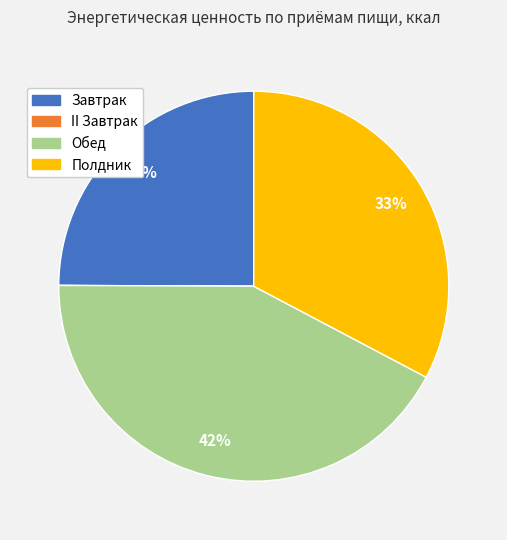

Is the sum of Обед and Завтрак greater than half?

Yes